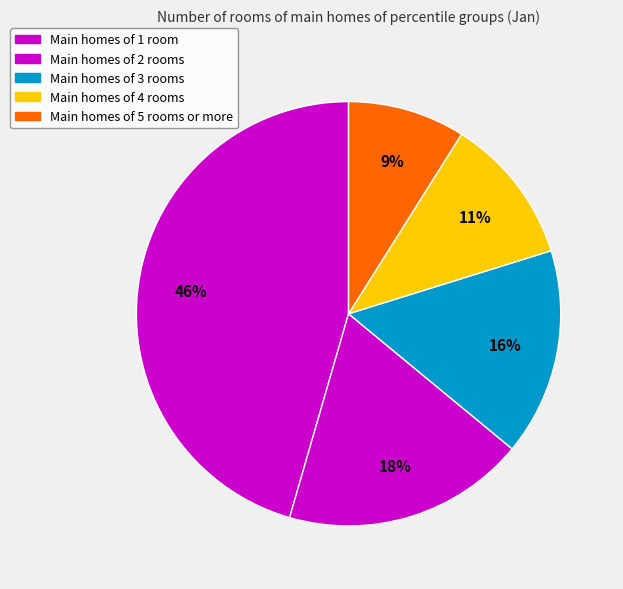

Count the number of slices in the pie.

5